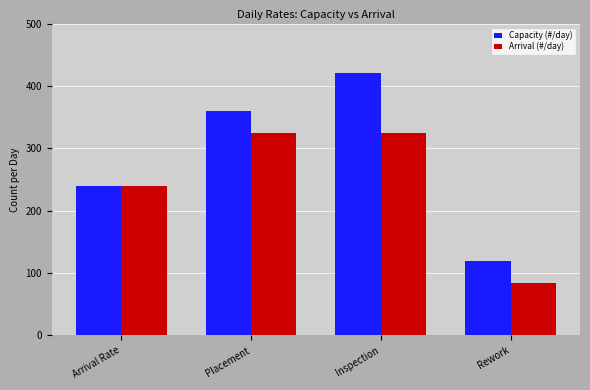

True or false: Capacity (#/day) has a value of 360.0 at Placement.

True